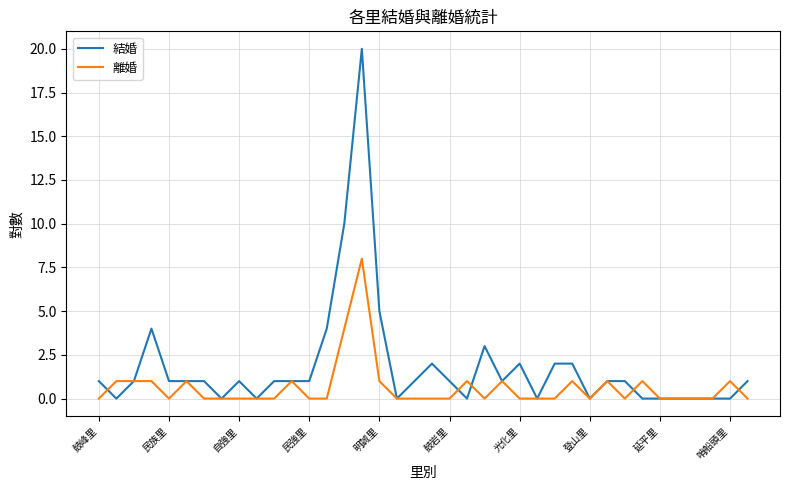

Rank the series by their average value, from highest to lowest.

結婚, 離婚